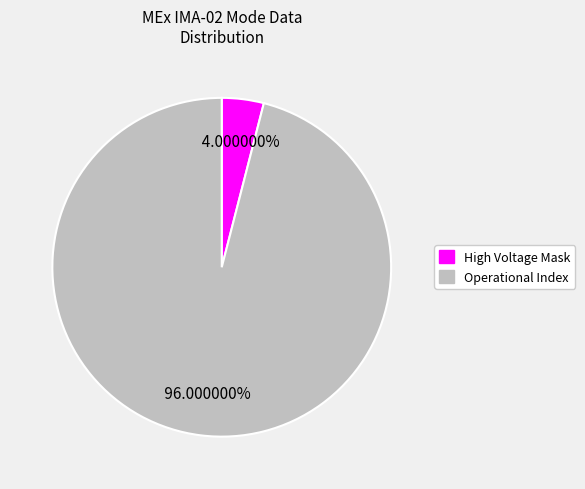

How many segments does this pie chart have?

2